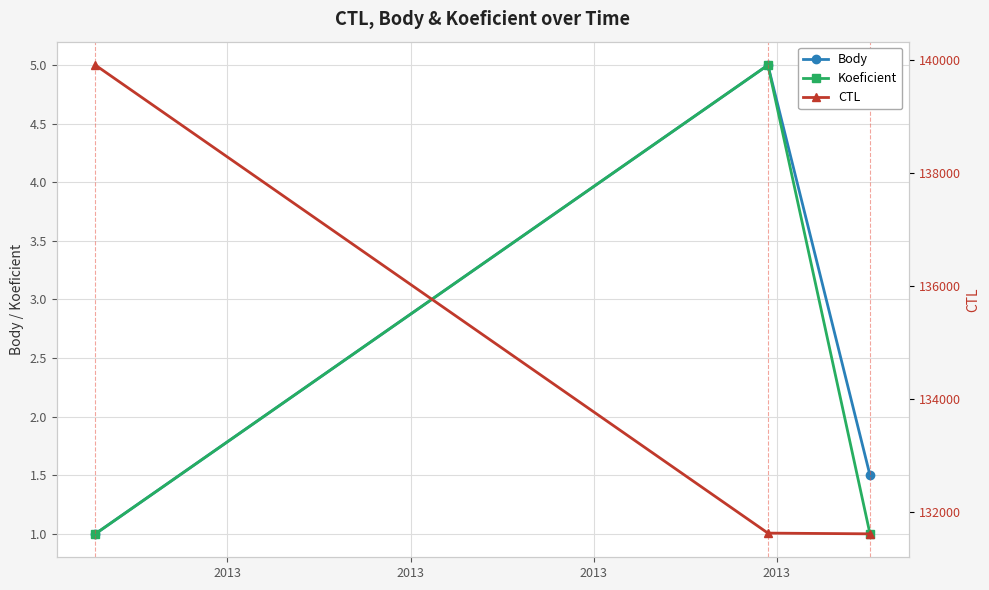

What is the difference between the highest and lowest values at 2013?

139904.0